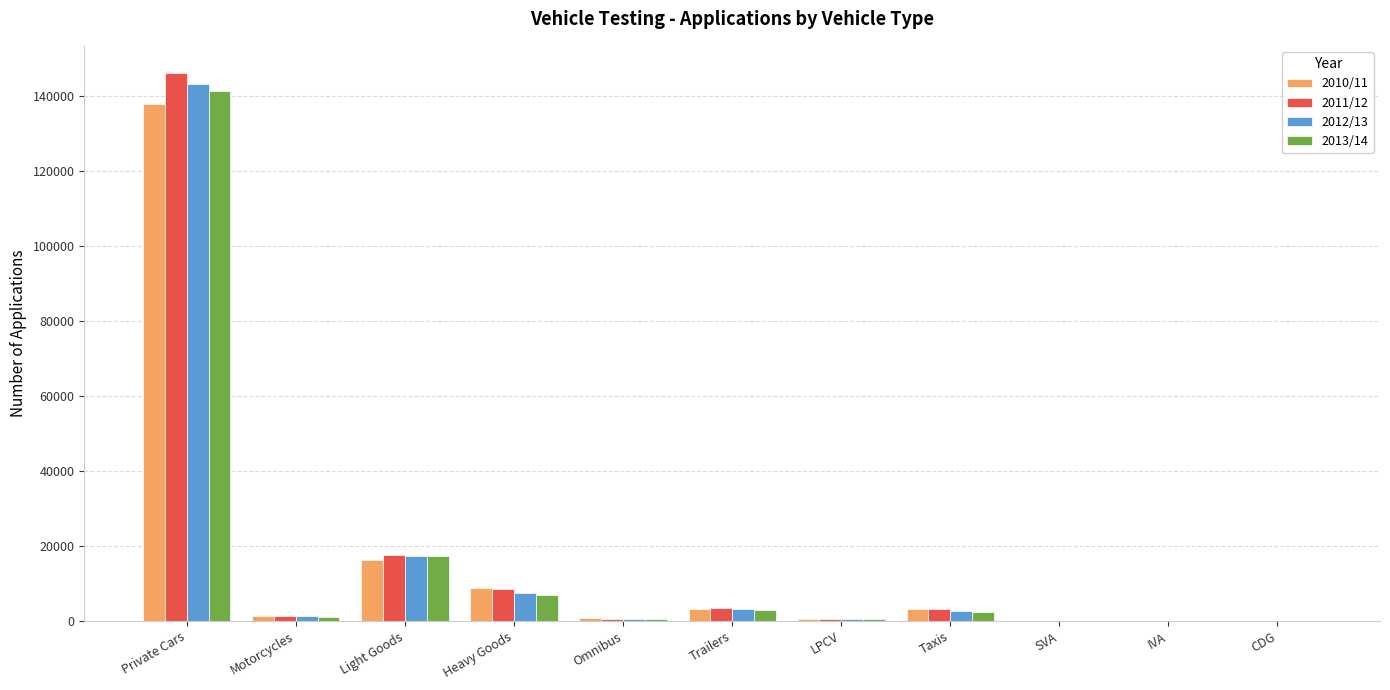

Are the bars horizontal?

No